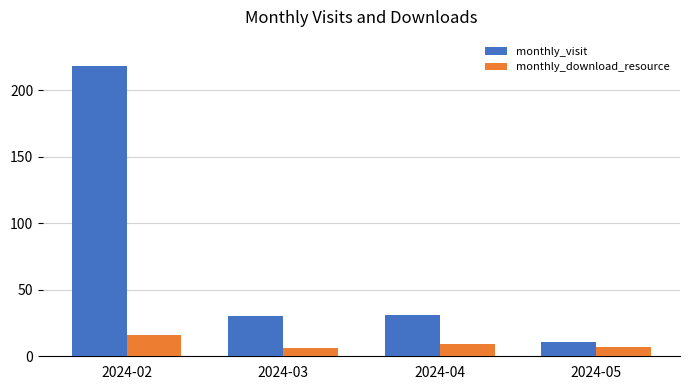

What is the maximum value for monthly_visit?

218